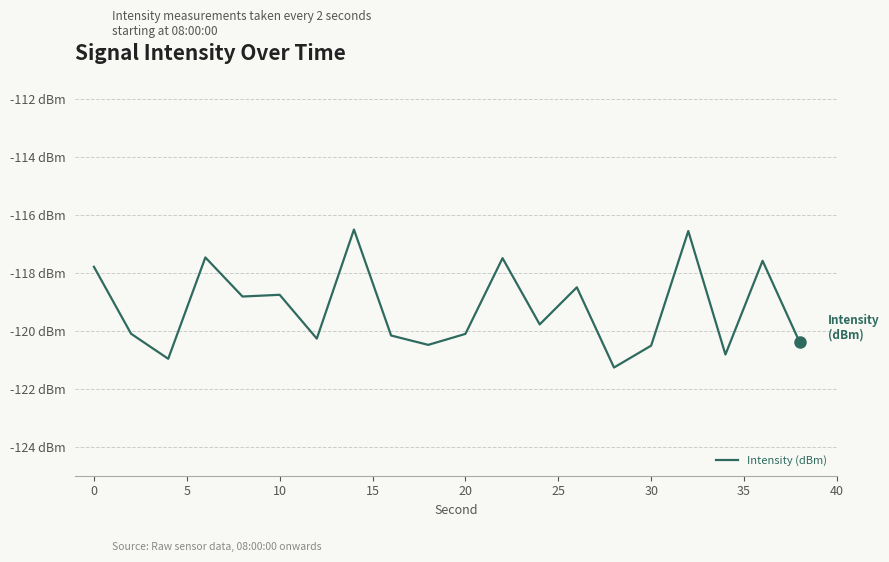

Does the chart have visible grid lines?

Yes